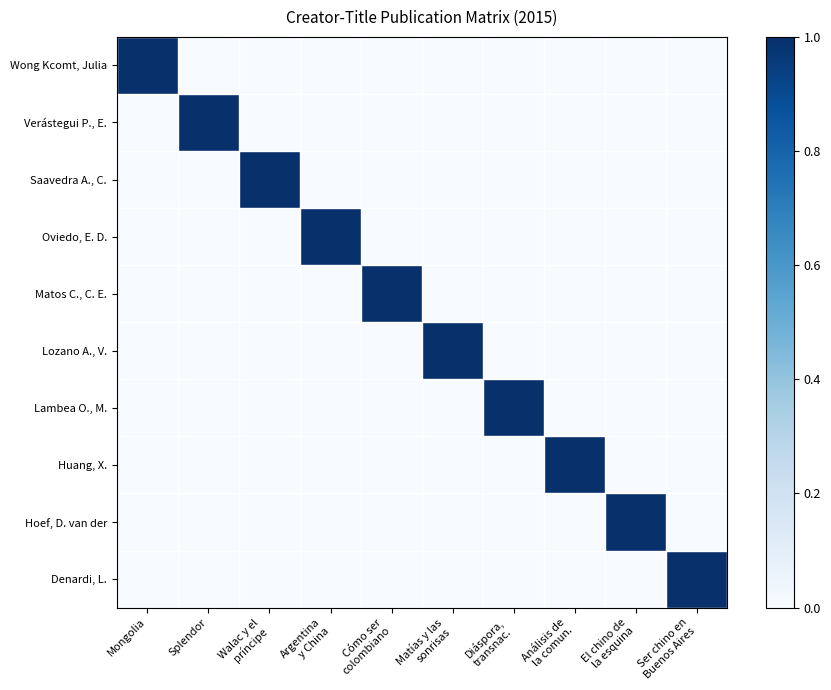

At how many categories does at least one series exceed 0?

10